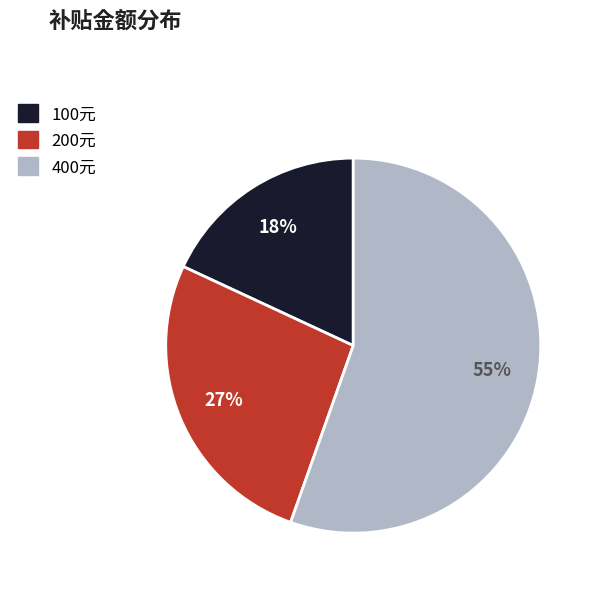

To the nearest percent, what is the difference between the largest and smallest slice percentages?

37%